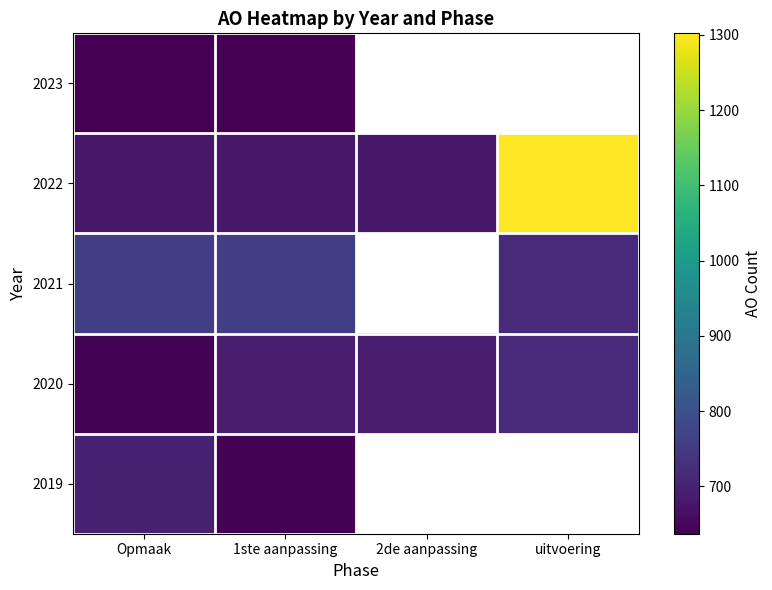

At which category is the sum across all series the highest?

Opmaak